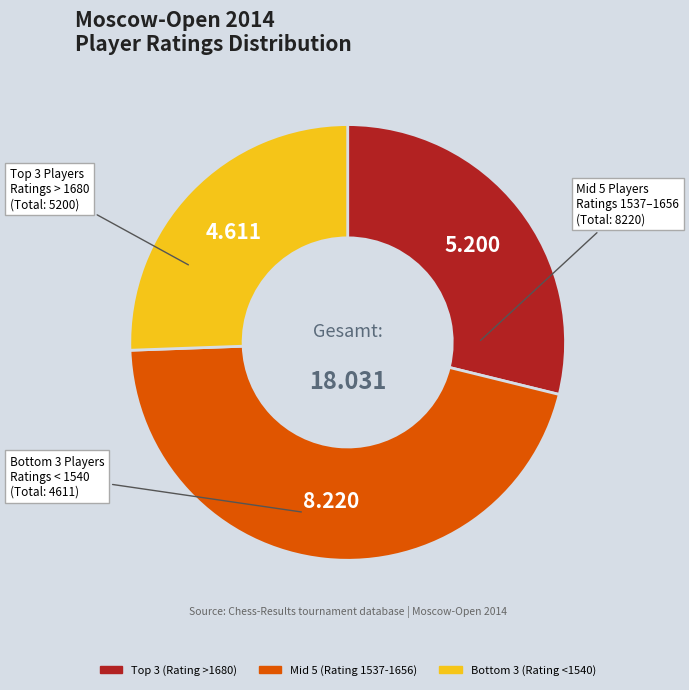

Count the number of slices in the pie.

3